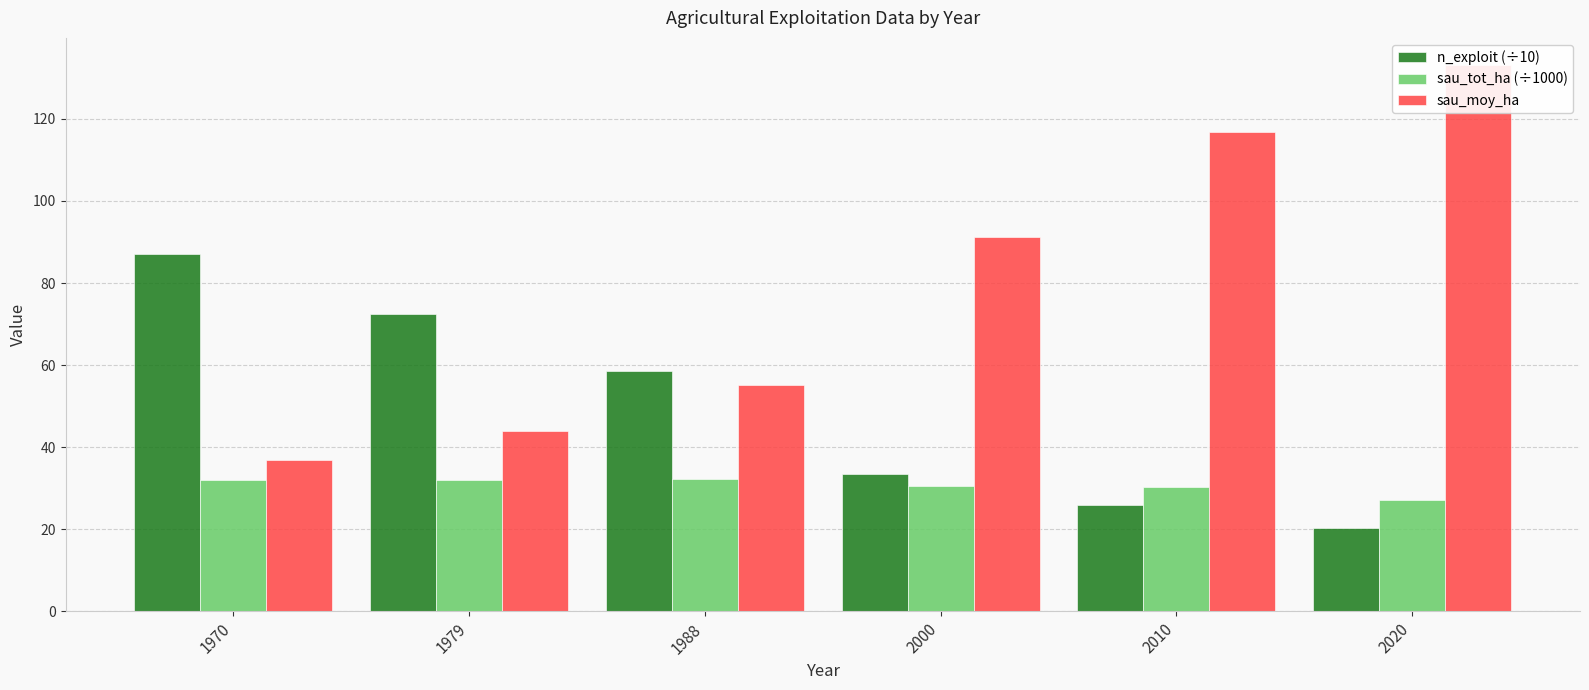

How many categories are shown in the chart?

6